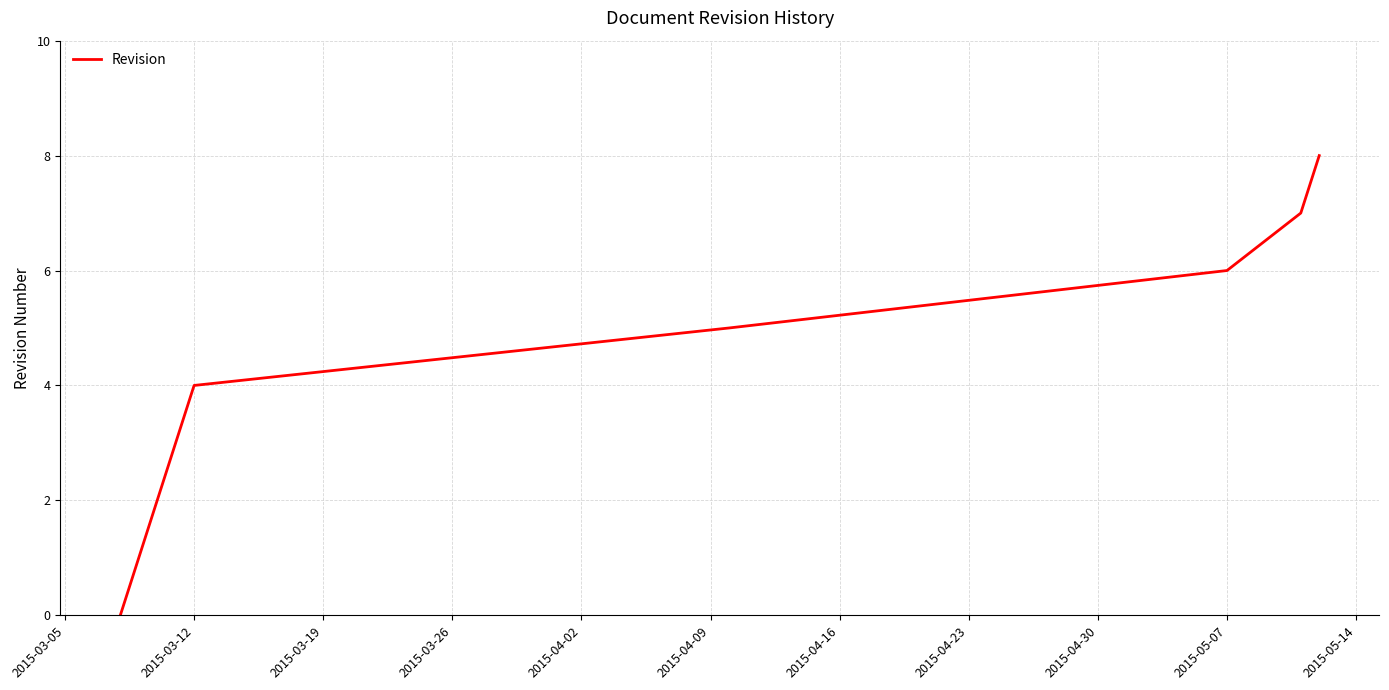

What is the maximum value shown in the chart?

8